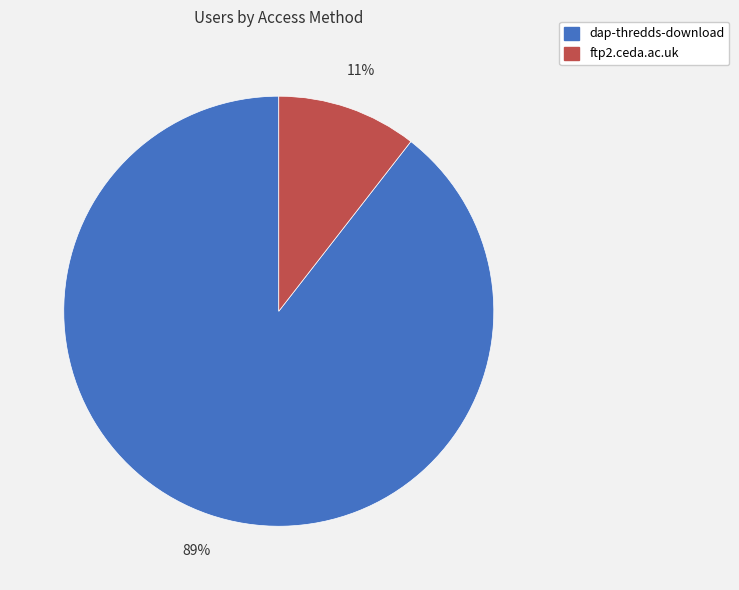

Rank the categories by value from lowest to highest.

ftp2.ceda.ac.uk, dap-thredds-download